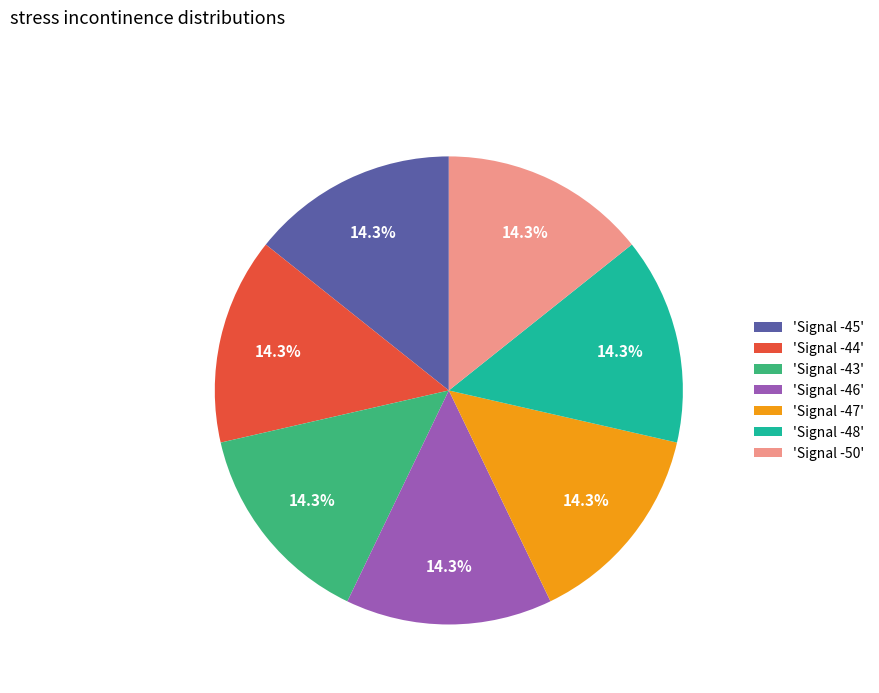

Count the number of slices in the pie.

7